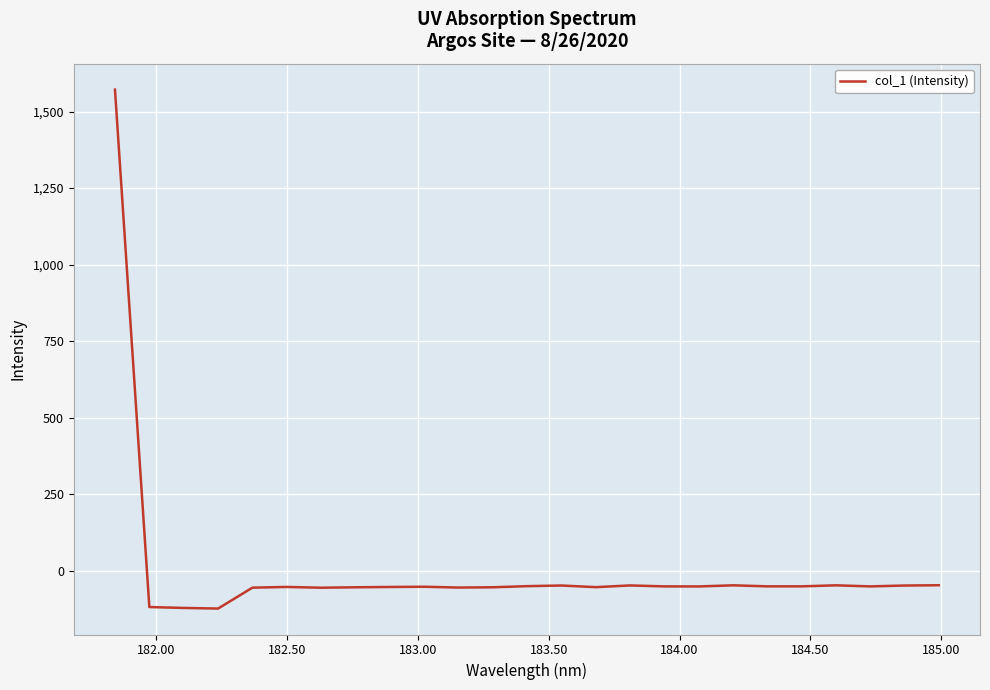

What is the minimum value shown in the chart?

-123.9